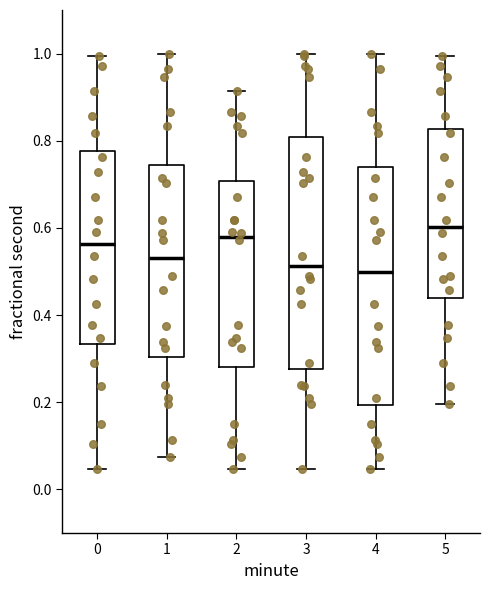

Reading left to right, transcribe this box plot: for each box, give where its median line is, the range the box spans, and where its two whiskers end, as read against the y-axis. The values are not printed on the chart, so give them approximately, as read against the axis.

0: median 0.56, box 0.34 to 0.78, whiskers 0.04 to 1.00
1: median 0.54, box 0.30 to 0.74, whiskers 0.08 to 1.00
2: median 0.58, box 0.28 to 0.70, whiskers 0.04 to 0.92
3: median 0.52, box 0.28 to 0.80, whiskers 0.04 to 1.00
4: median 0.50, box 0.20 to 0.74, whiskers 0.04 to 1.00
5: median 0.60, box 0.44 to 0.82, whiskers 0.20 to 1.00